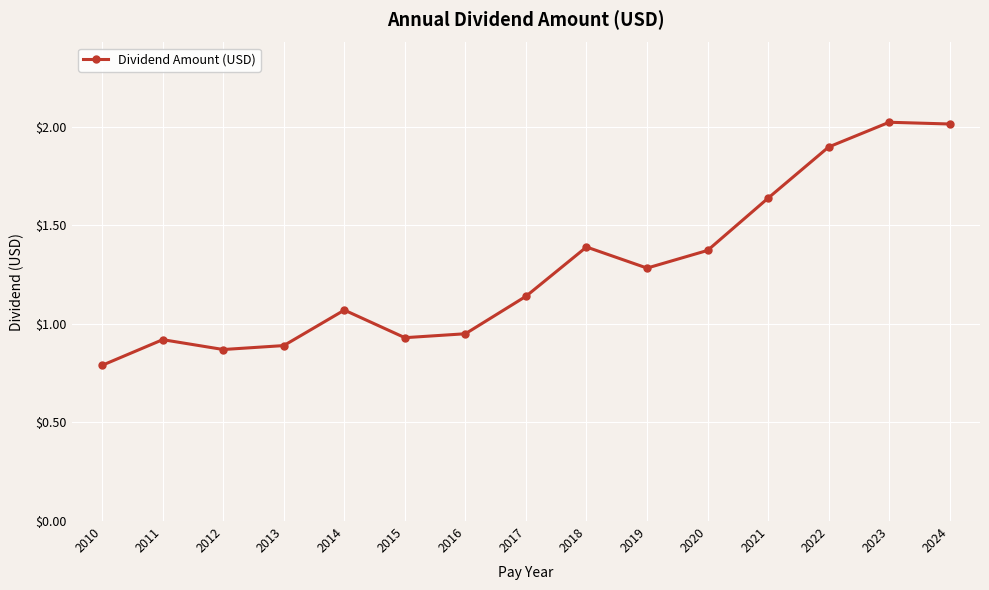

What is the difference between the values at 2013 and 2022?

1.0